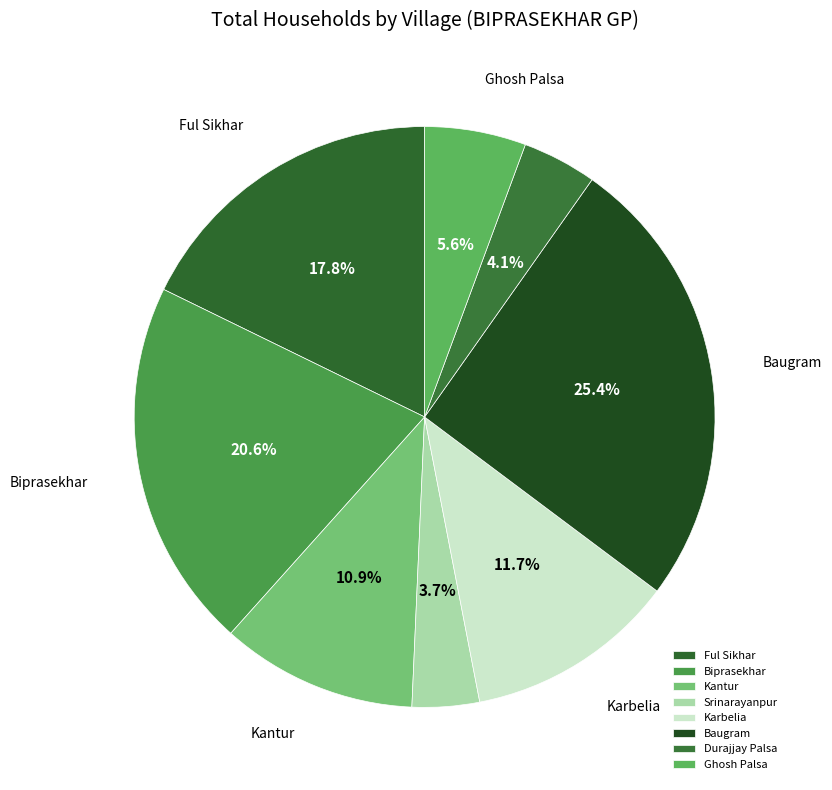

Combined, what portion of the pie is Srinarayanpur and Ful Sikhar?

21.5%